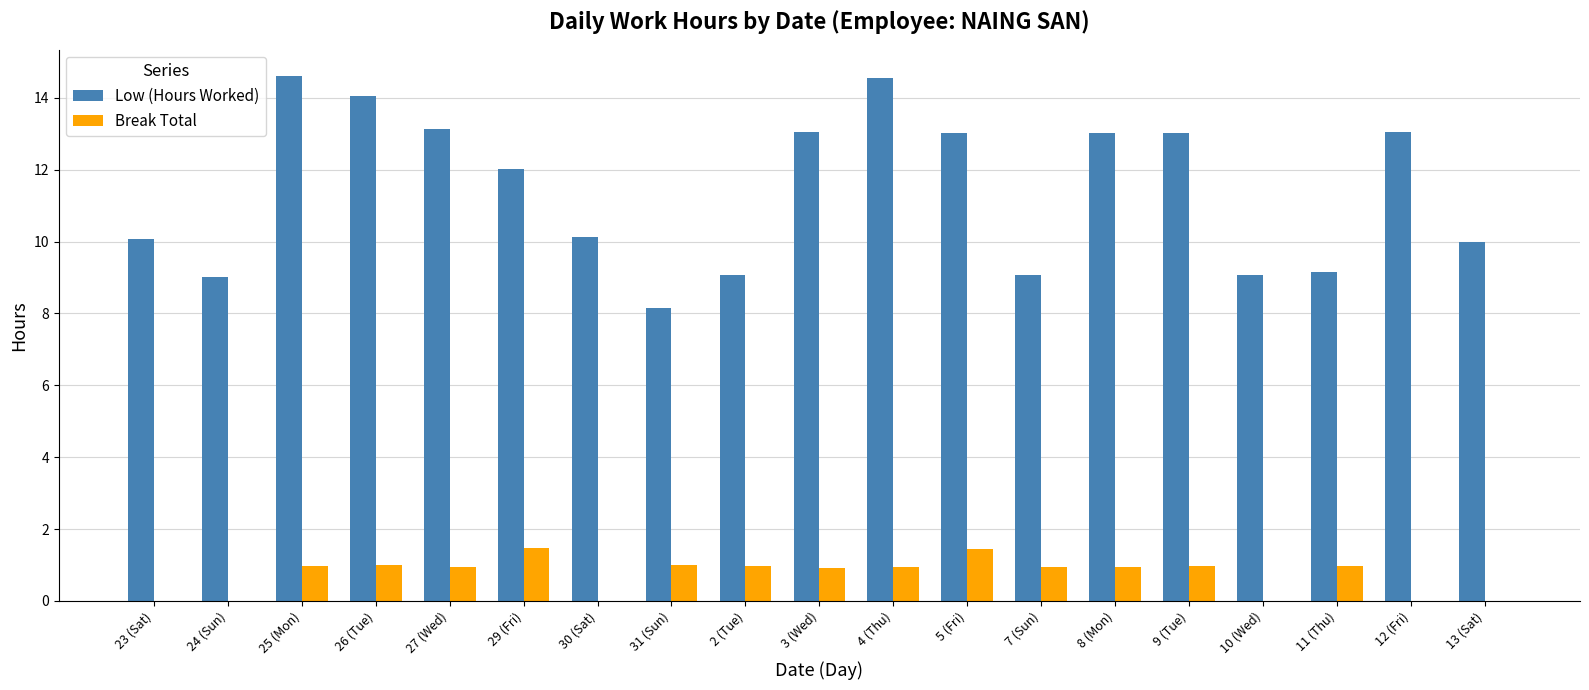

What is the maximum value shown in the chart?

14.6